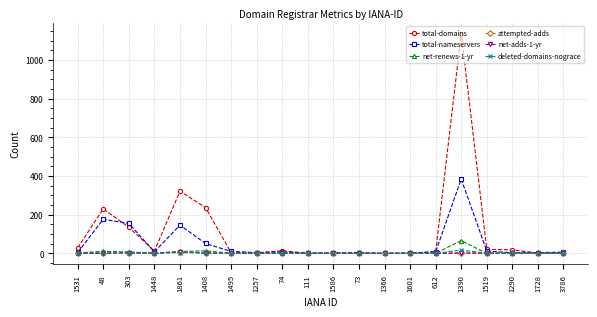

What is the greatest value displayed?

1135